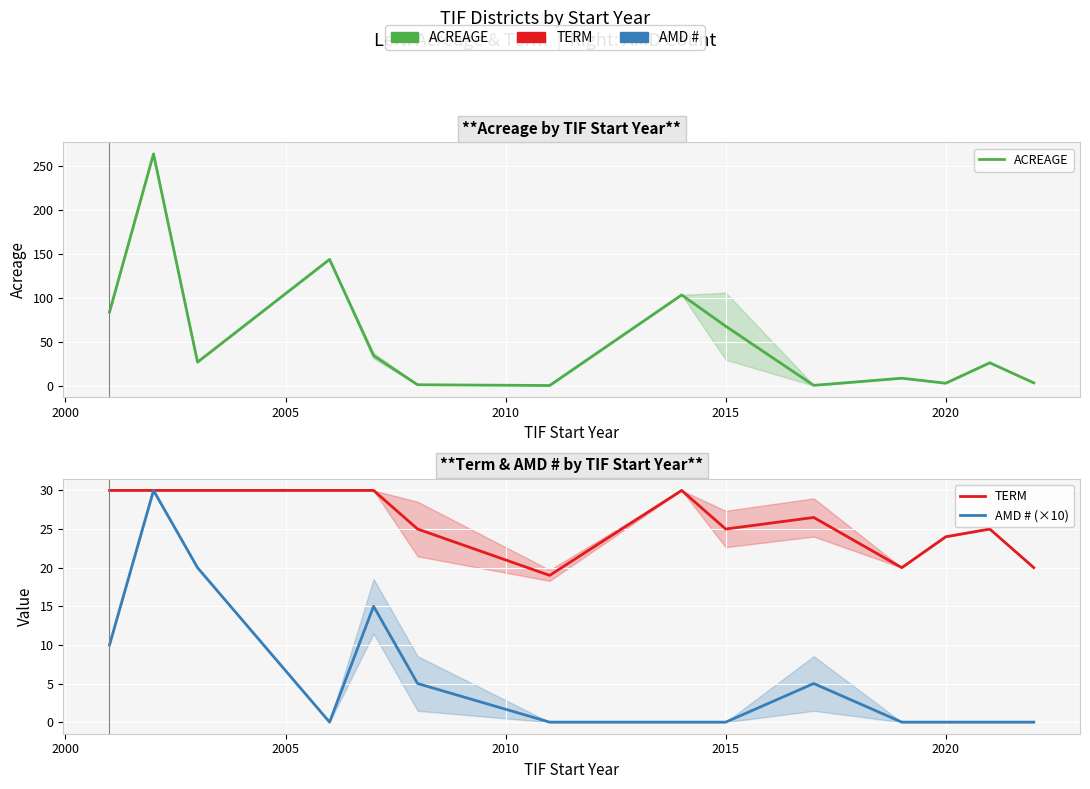

List the series in order of their overall mean, lowest first.

AMD # (×10), TERM, ACREAGE